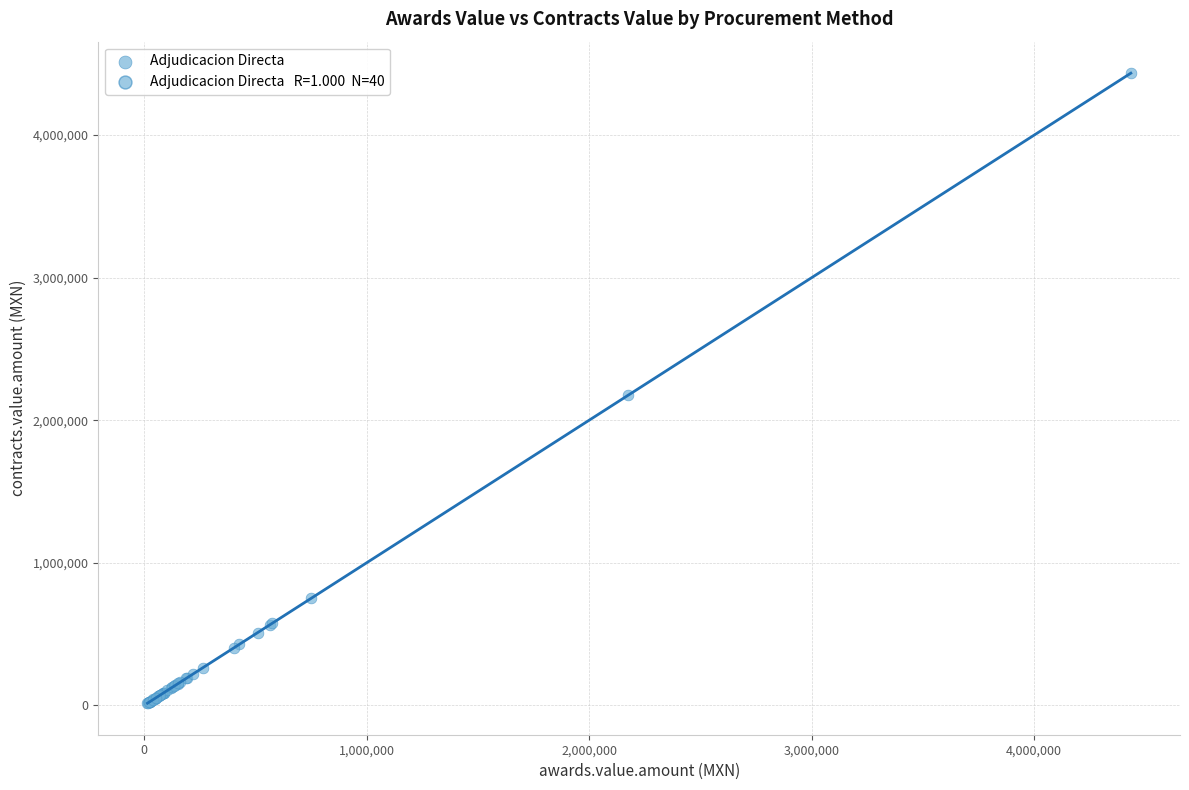

What Y value in the scatter plot is closest to 2224771?

2174302.8